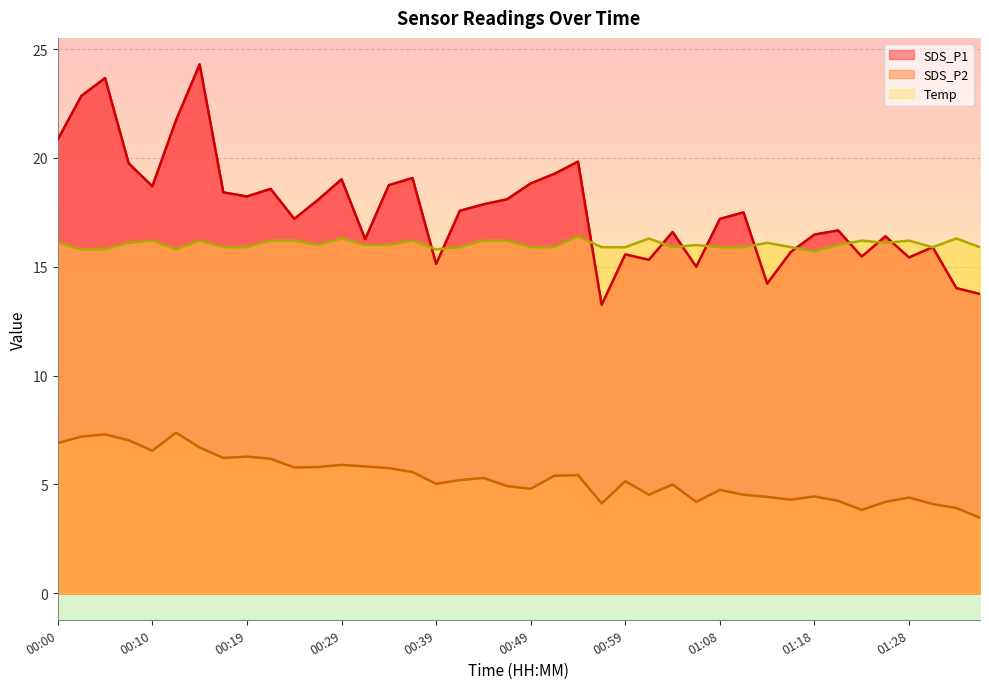

Reading left to right, list all the values displayed in this chart.

SDS_P1: 20.9	22.9	23.7	19.8	18.7	21.7	24.3	18.4	18.2	18.6	17.2	18.1	19.0	16.3	18.8	19.1	15.1	17.6	17.9	18.1	18.8	19.3	19.8	13.2	15.6	15.3	16.6	15.0	17.2	17.5	14.2	15.7	16.5	16.7	15.5	16.4	15.4	15.9	14.0	13.8
SDS_P2: 6.9	7.2	7.3	7.0	6.5	7.4	6.7	6.2	6.3	6.2	5.8	5.8	5.9	5.8	5.8	5.6	5.0	5.2	5.3	4.9	4.8	5.4	5.4	4.1	5.2	4.5	5.0	4.2	4.8	4.5	4.4	4.3	4.5	4.2	3.8	4.2	4.4	4.1	3.9	3.5
Temp: 16.1	15.8	15.8	16.1	16.2	15.8	16.2	15.9	15.9	16.2	16.2	16.0	16.3	16.0	16.0	16.2	15.8	15.9	16.2	16.2	15.9	15.9	16.4	15.9	15.9	16.3	15.9	16.0	15.9	15.9	16.1	15.9	15.7	16.0	16.2	16.1	16.2	15.9	16.3	15.9